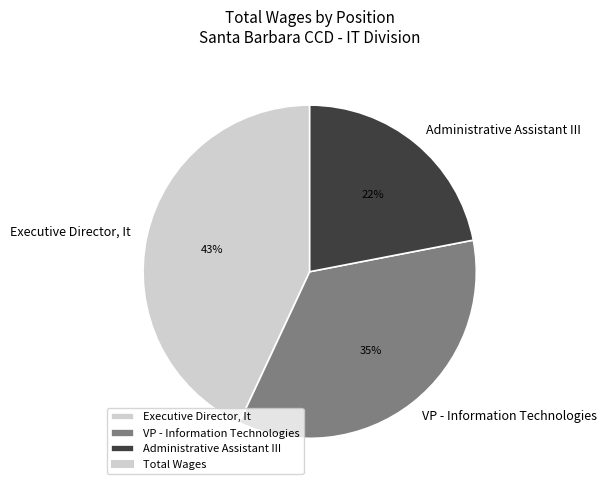

Does any single category account for the majority?

No